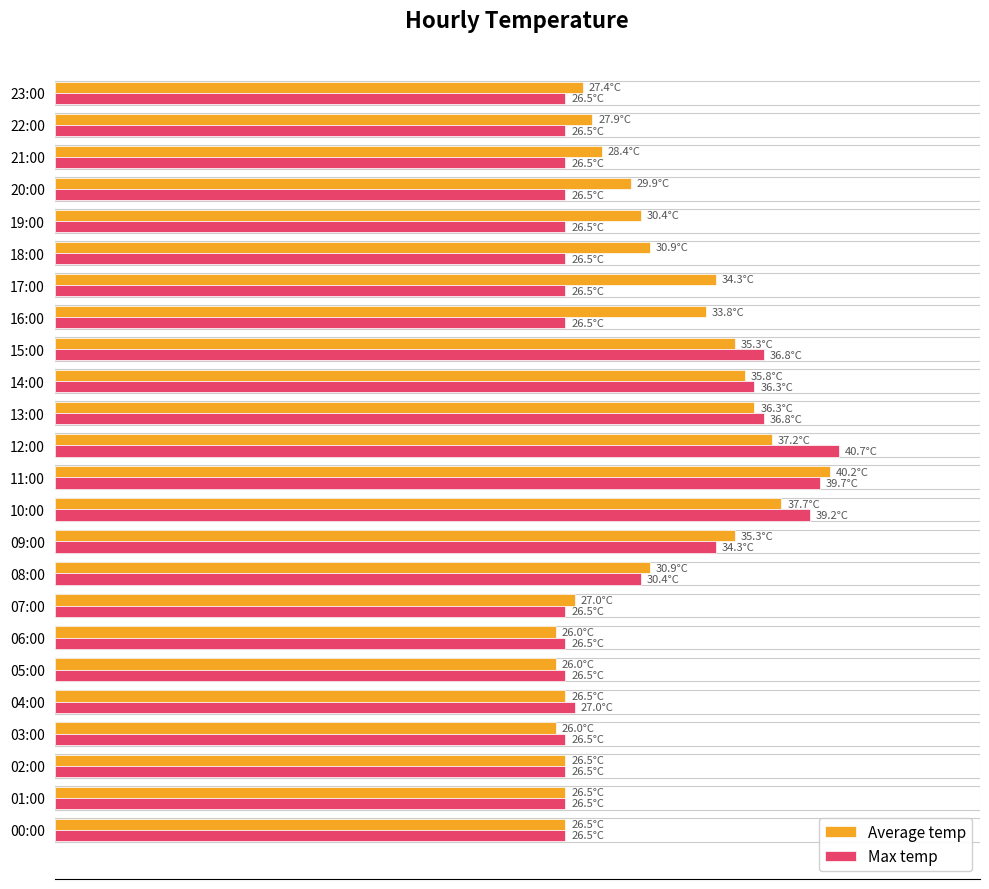

Which category has the highest value in the Average temp series?

11:00